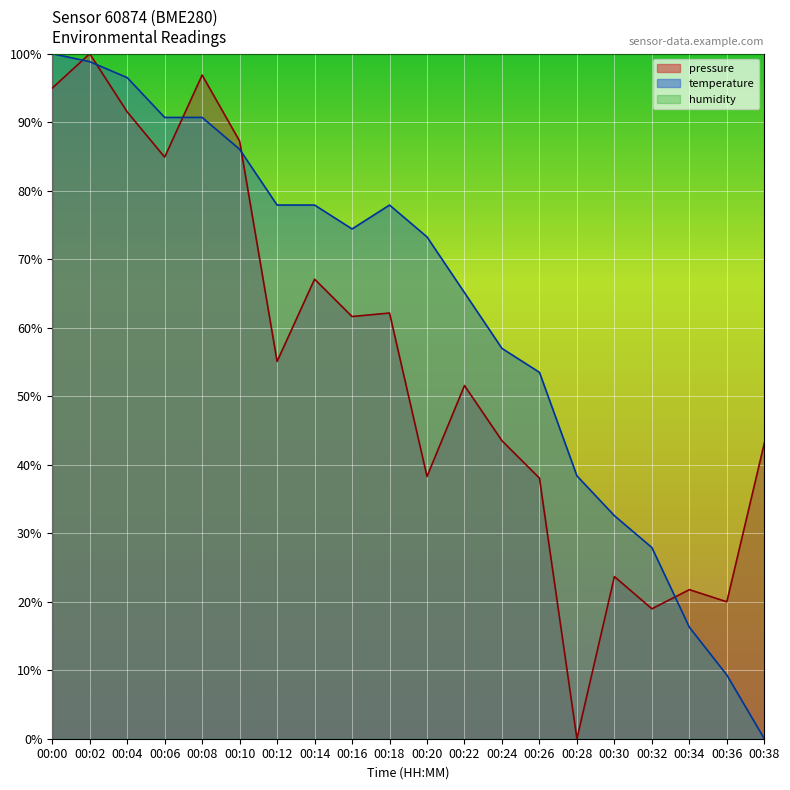

Reading left to right, what are all the values shown in this chart?

pressure: 00:00=95.0	00:02=100.0	00:04=91.5	00:06=84.9	00:08=96.9	00:10=87.2	00:12=55.1	00:14=67.1	00:16=61.6	00:18=62.1	00:20=38.3	00:22=51.6	00:24=43.5	00:26=38.0	00:28=0.0	00:30=23.7	00:32=19.0	00:34=21.8	00:36=20.0	00:38=43.1
temperature: 00:00=100.0	00:02=98.8	00:04=96.5	00:06=90.7	00:08=90.7	00:10=86.0	00:12=77.9	00:14=77.9	00:16=74.4	00:18=77.9	00:20=73.3	00:22=65.1	00:24=57.0	00:26=53.5	00:28=38.4	00:30=32.6	00:32=27.9	00:34=16.3	00:36=9.3	00:38=0.0